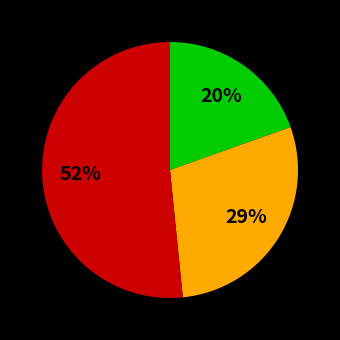

To the nearest percent, what is the difference between the largest and smallest slice percentages?

32%